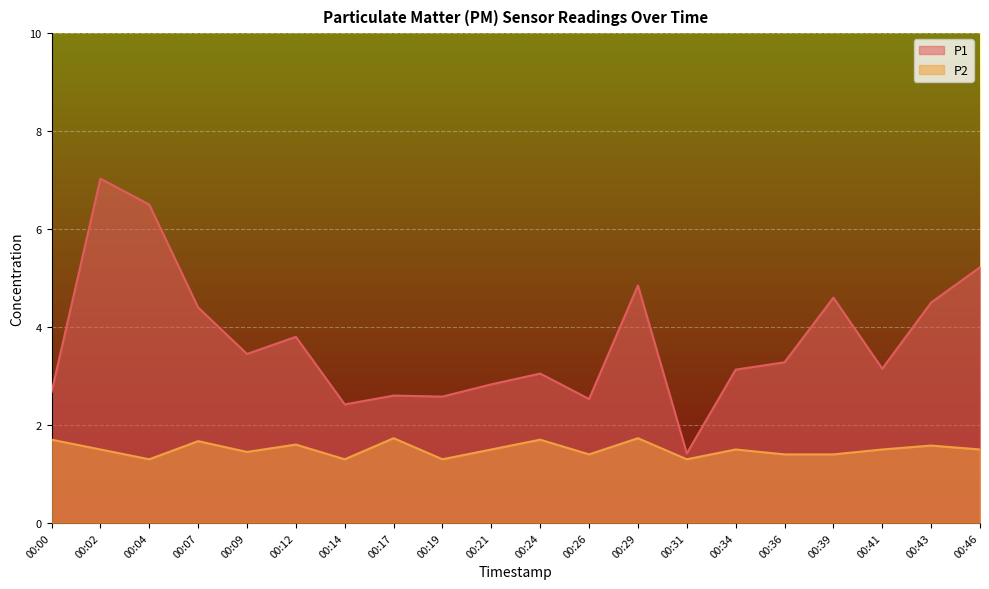

What is the difference between the maximum and minimum values in the P1 series?

5.6